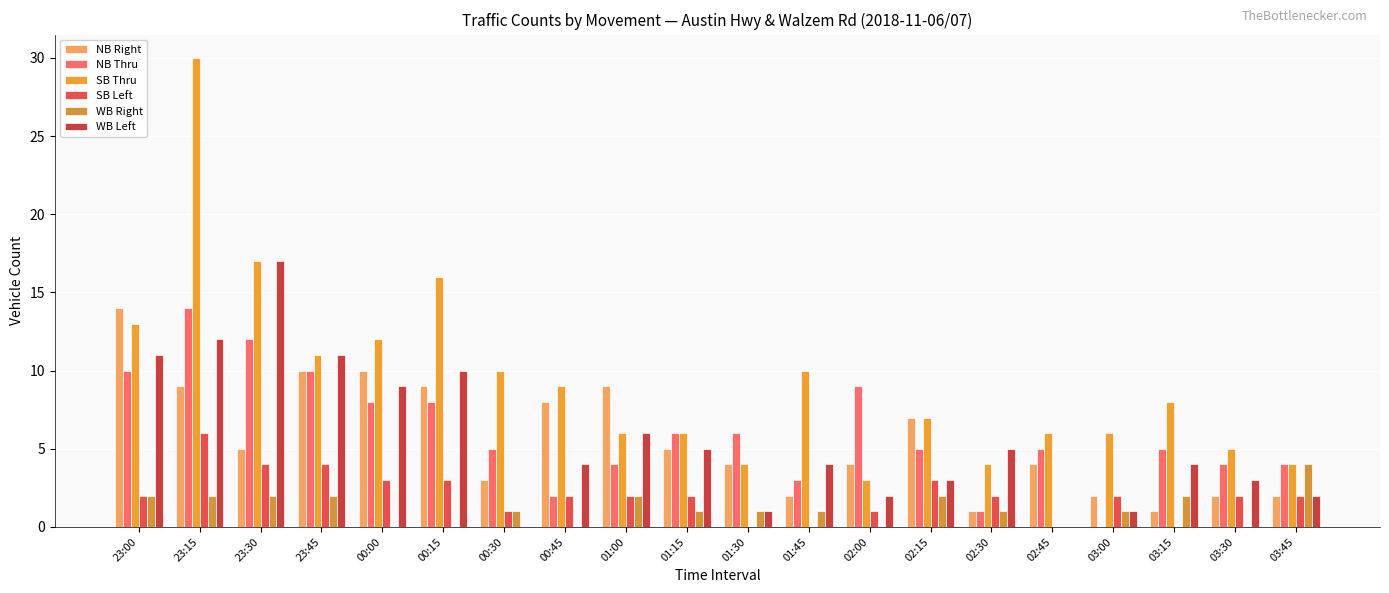

What is the total value across all series at 02:45?

15